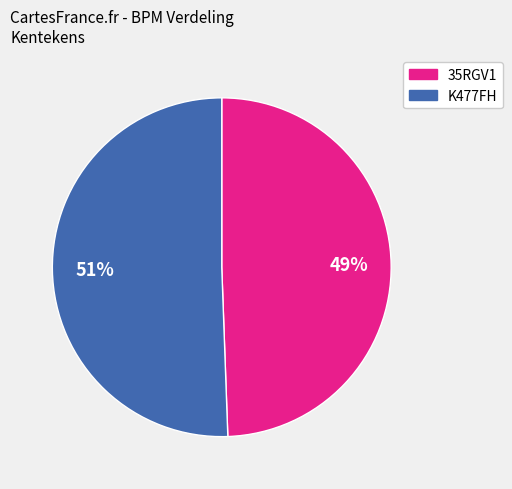

Does K477FH represent more than half of the total?

Yes